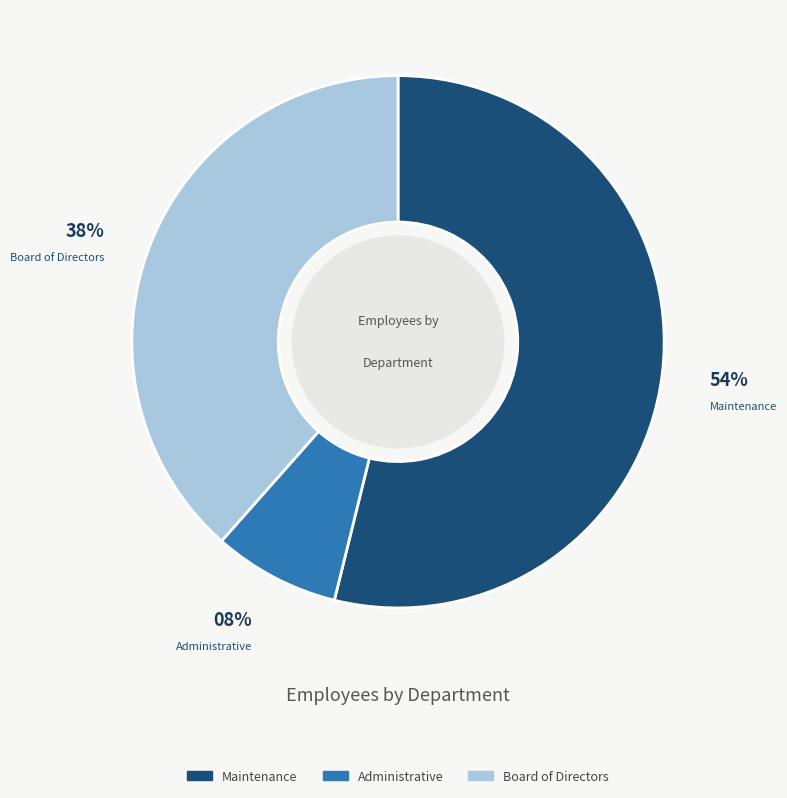

What is the majority slice?

Maintenance